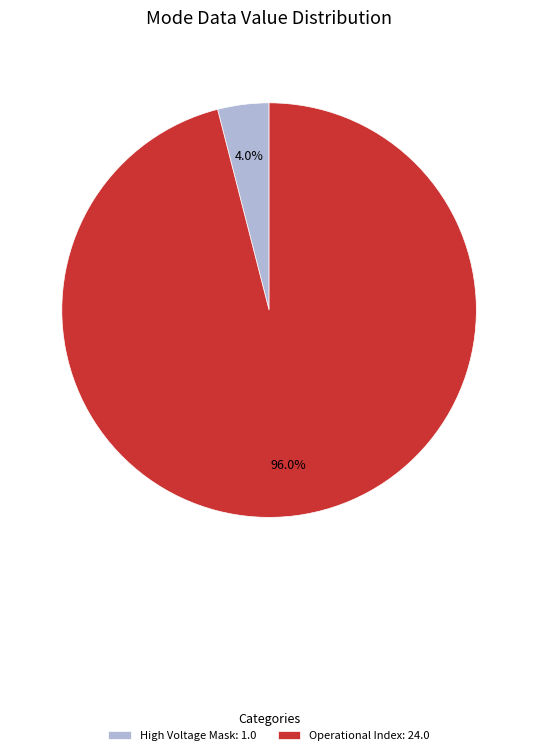

Which slice is the smallest?

High Voltage Mask: 1.0